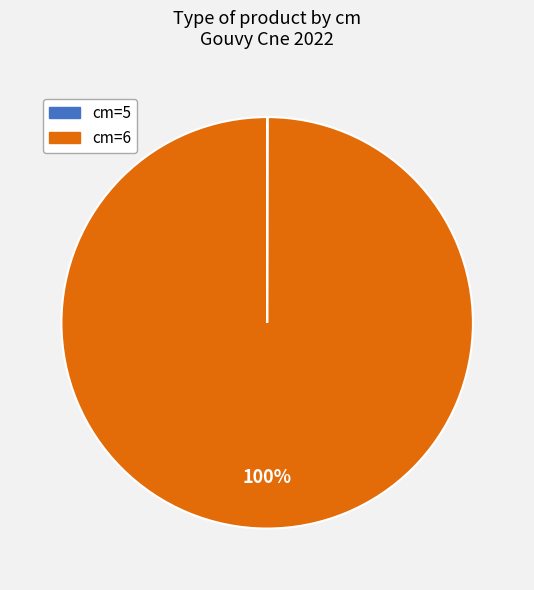

Does any single category account for the majority?

Yes